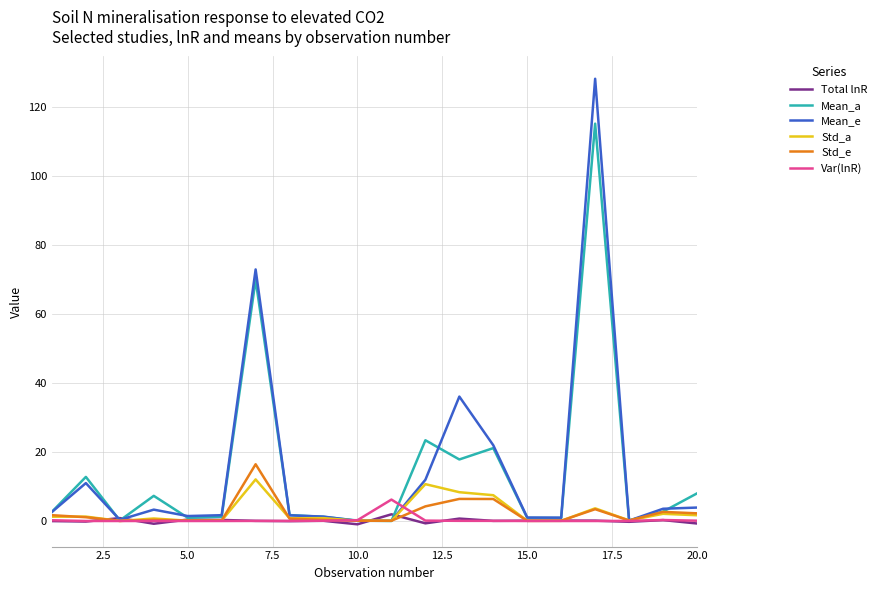

Which series has the widest spread of values?

Mean_e